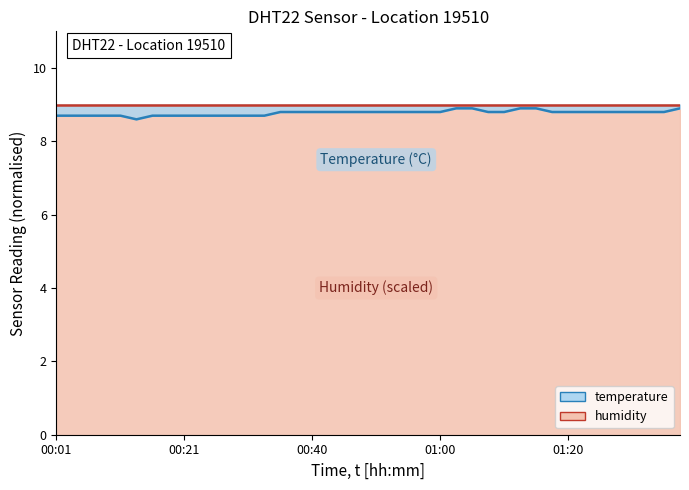

The chart shows a value of 8.7 at 00:06. True or false?

True